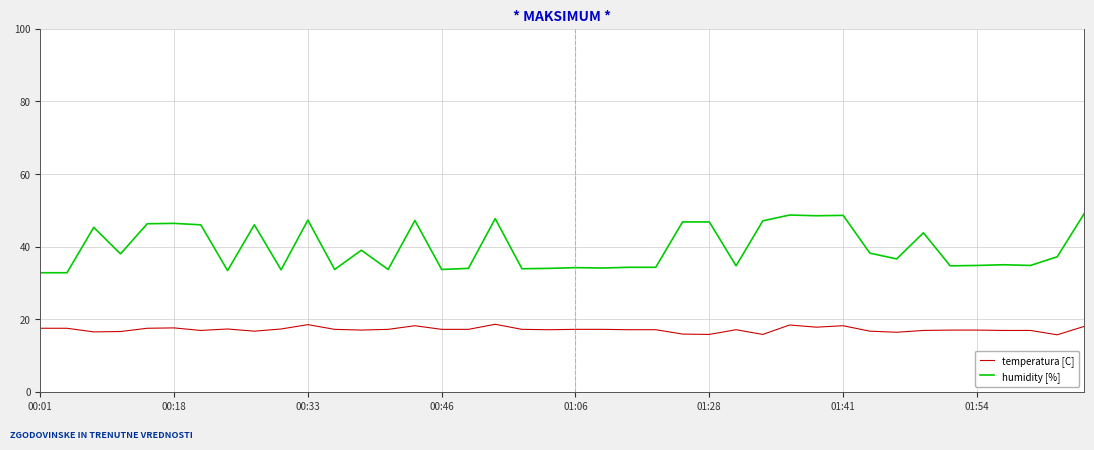

List the series in order of their peak value, highest first.

humidity [%], temperatura [C]